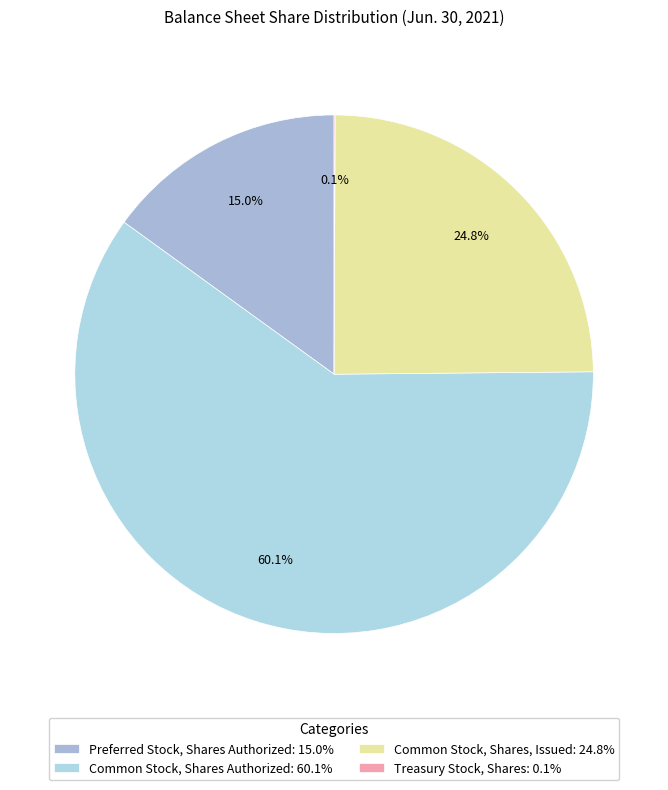

To the nearest percent, what is the difference between the largest and smallest slice percentages?

60%